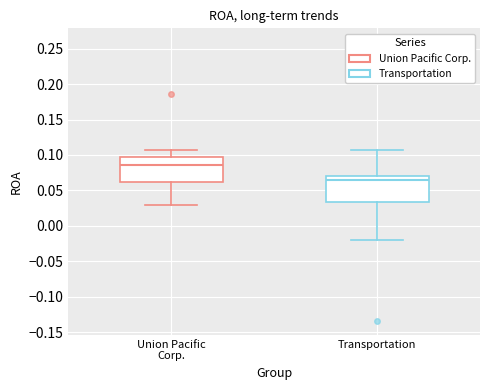

Reading left to right, transcribe this box plot: for each box, give where its median line is, the range the box spans, and where its two whiskers end, as read against the y-axis. The values are not printed on the chart, so give them approximately, as read against the axis.

Union Pacific Corp.: median 0.085, box 0.060 to 0.095, whiskers 0.030 to 0.105
Transportation: median 0.065, box 0.035 to 0.070, whiskers -0.020 to 0.105